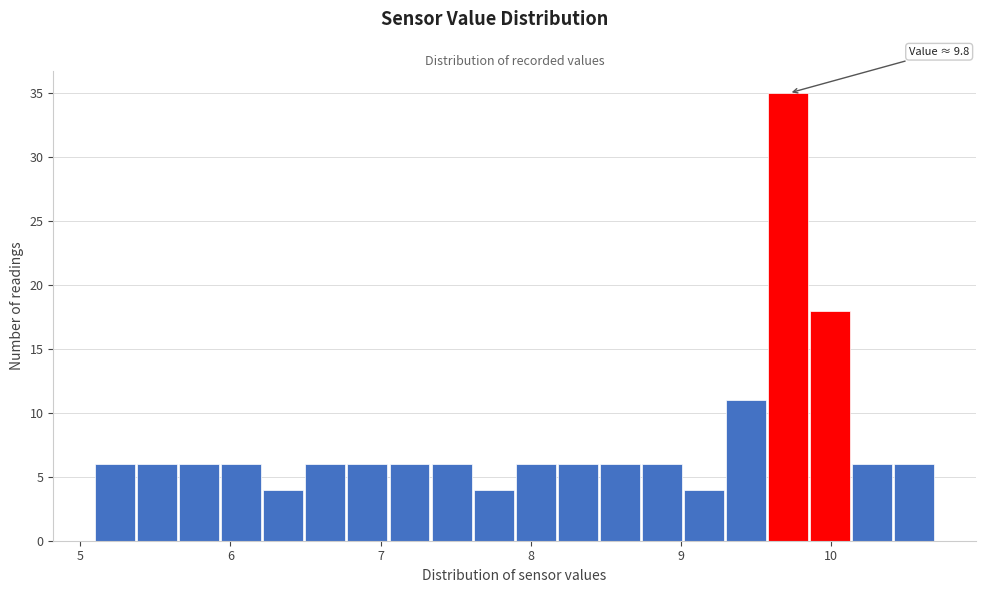

Around what value on the x-axis is the tallest bar? Give the approximate position of its centre, as read against the axis.

9.7